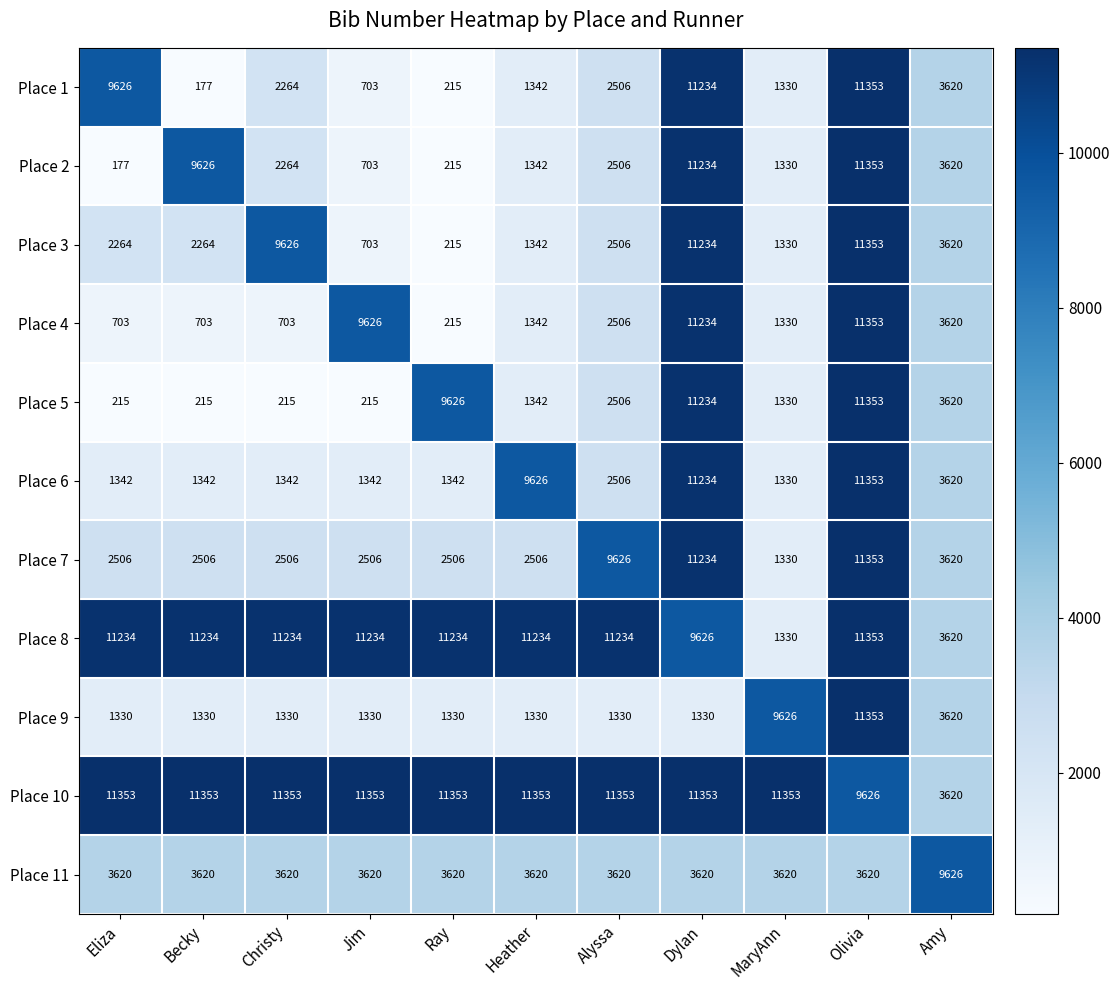

What is the difference between the maximum and minimum values in the Place 7 series?

10023